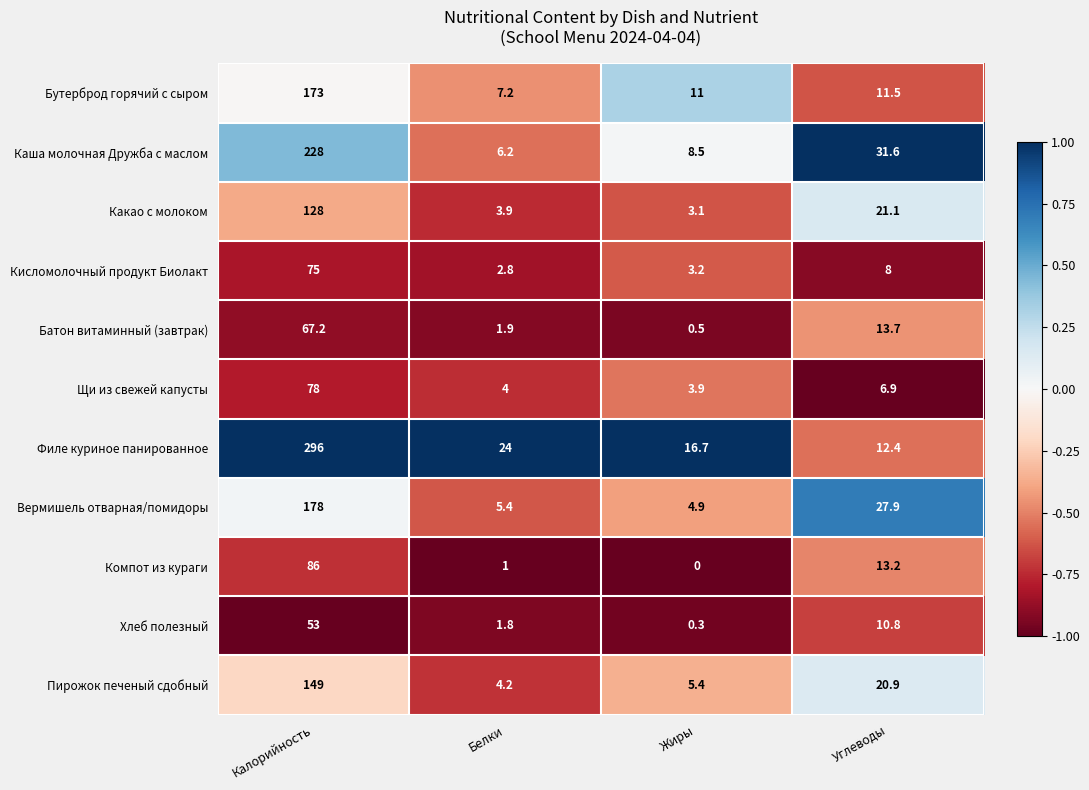

At which category is the sum across all series the highest?

Калорийность